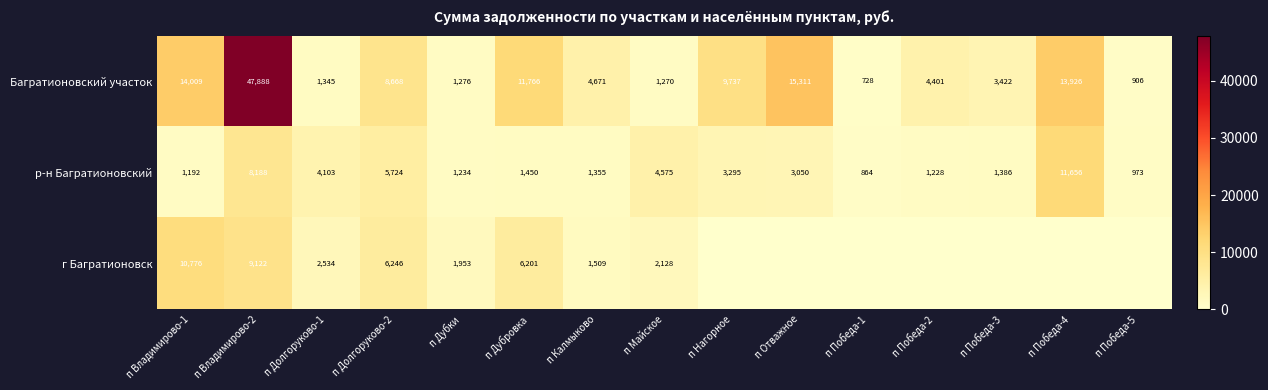

At which label is Багратионовский участок closest to 24308?

п Отважное